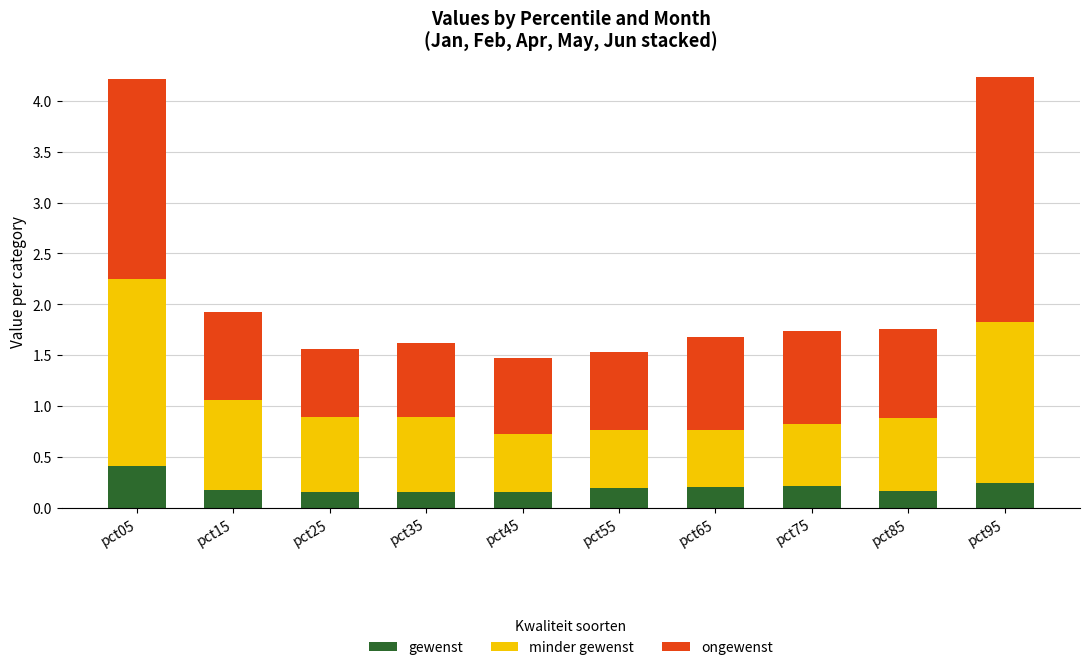

What is the sum of all gewenst values?

2.1